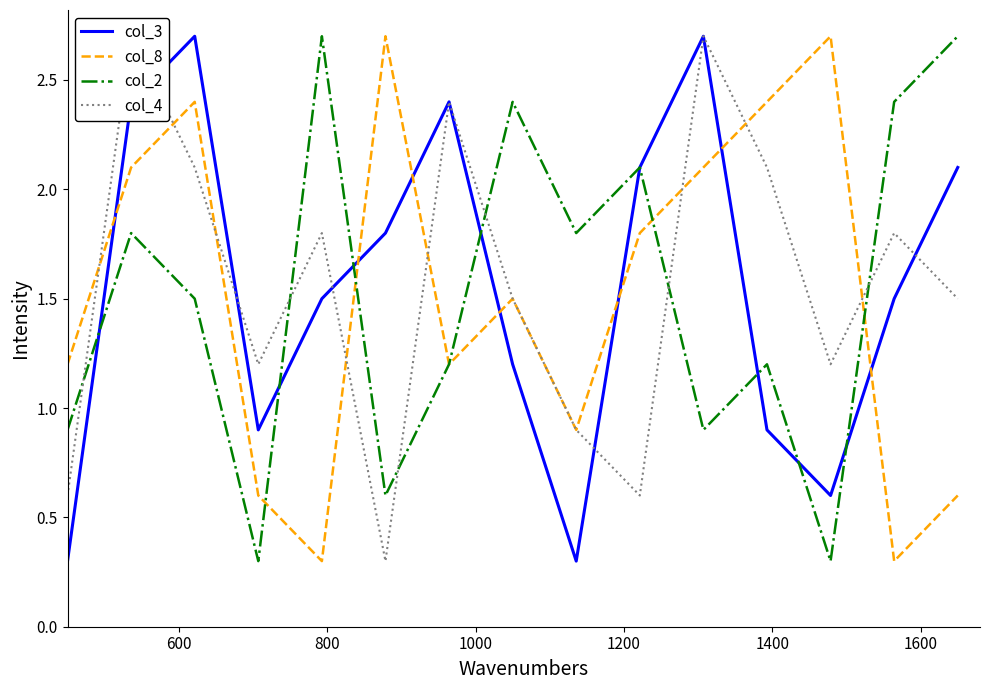

True or false: col_4 and col_3 cross at least once.

True